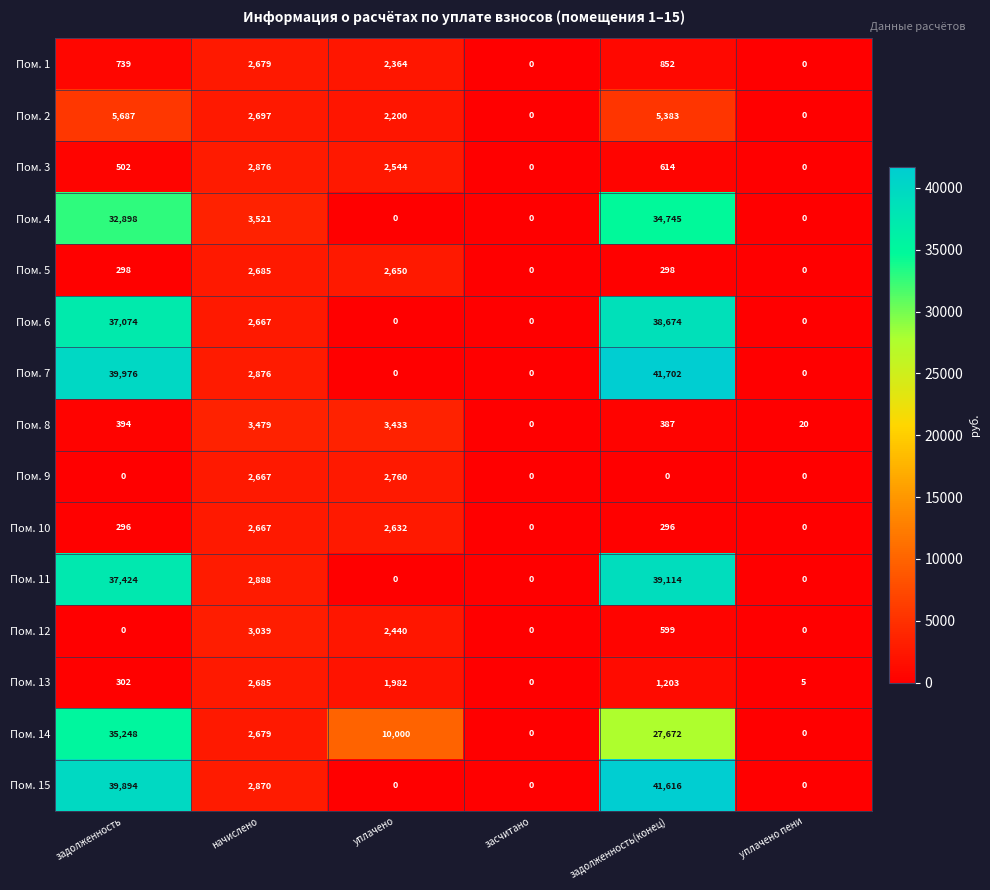

What is the sum of all Пом. 13 values?

6177